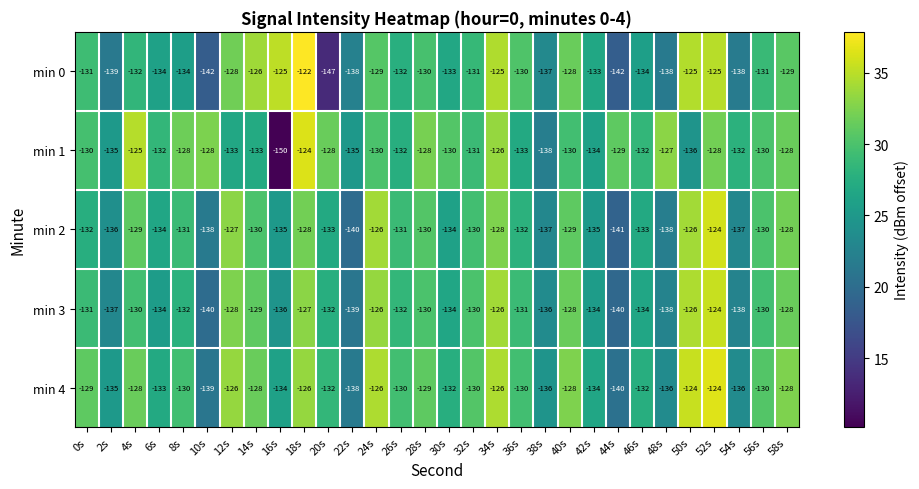

The value of min 2 at 58s is -128. True or false?

True